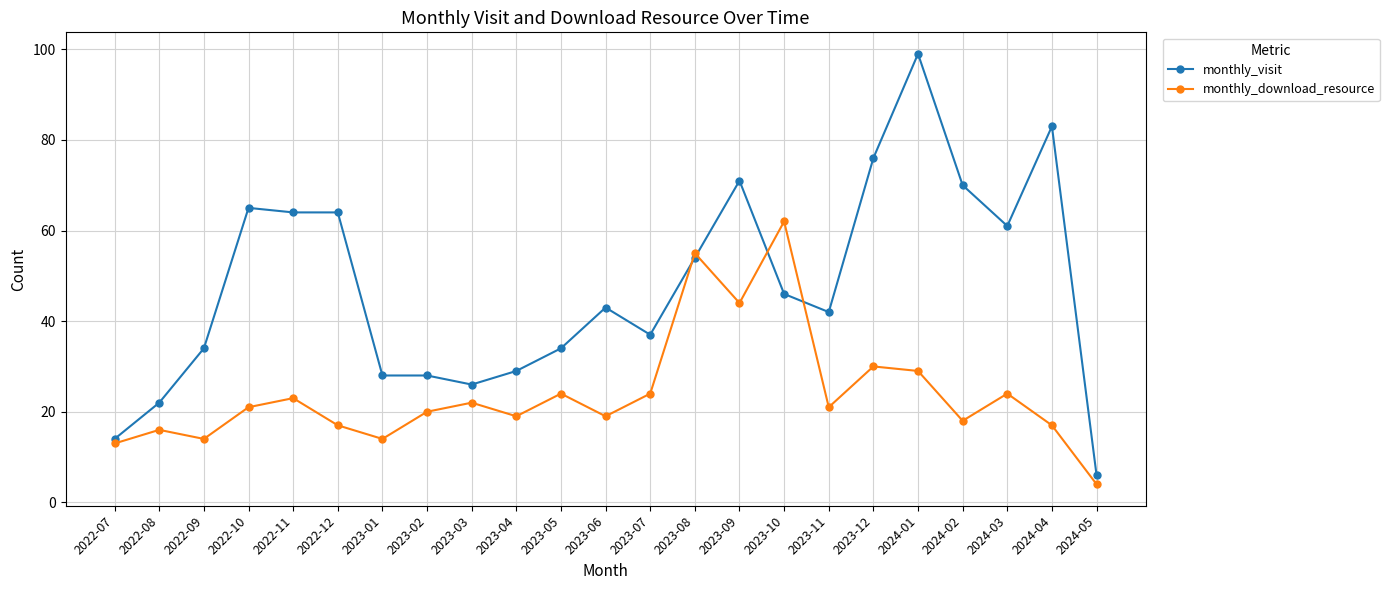

At which category is the sum across all series the highest?

2024-01